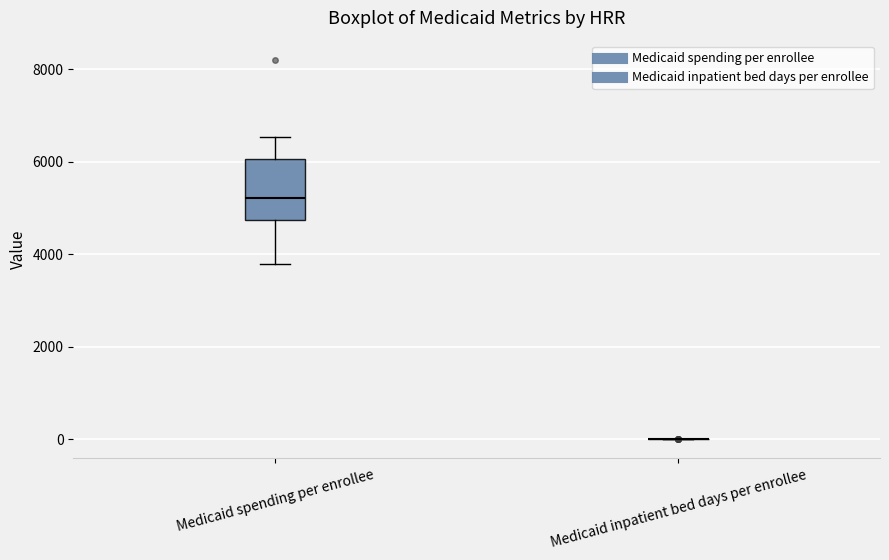

Comparing the boxes themselves (not the whiskers), which one is the tallest?

Medicaid spending per enrollee